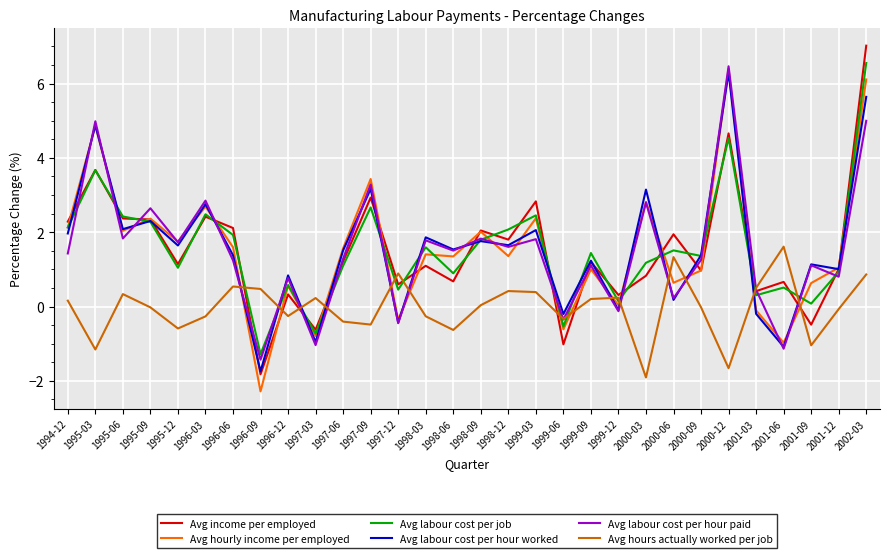

What position from the left is 1995-03?

2